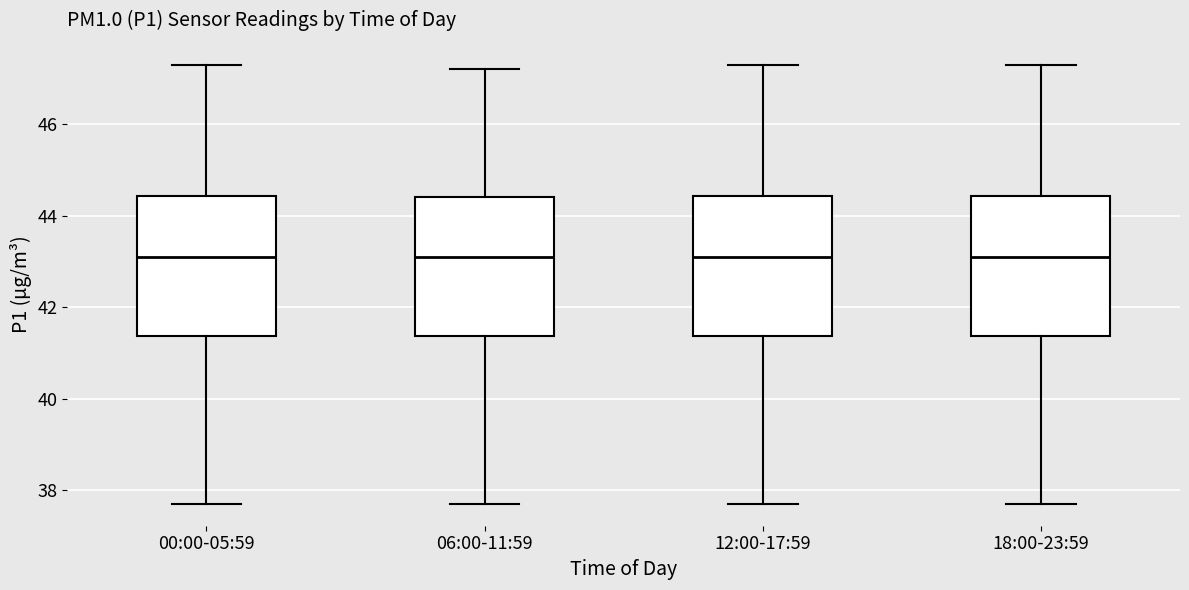

Reading left to right, transcribe this box plot: for each box, give where its median line is, the range the box spans, and where its two whiskers end, as read against the y-axis. The values are not printed on the chart, so give them approximately, as read against the axis.

00:00-05:59: median 43.2, box 41.4 to 44.4, whiskers 37.8 to 47.4
06:00-11:59: median 43.2, box 41.4 to 44.4, whiskers 37.8 to 47.2
12:00-17:59: median 43.2, box 41.4 to 44.4, whiskers 37.8 to 47.4
18:00-23:59: median 43.2, box 41.4 to 44.4, whiskers 37.8 to 47.4